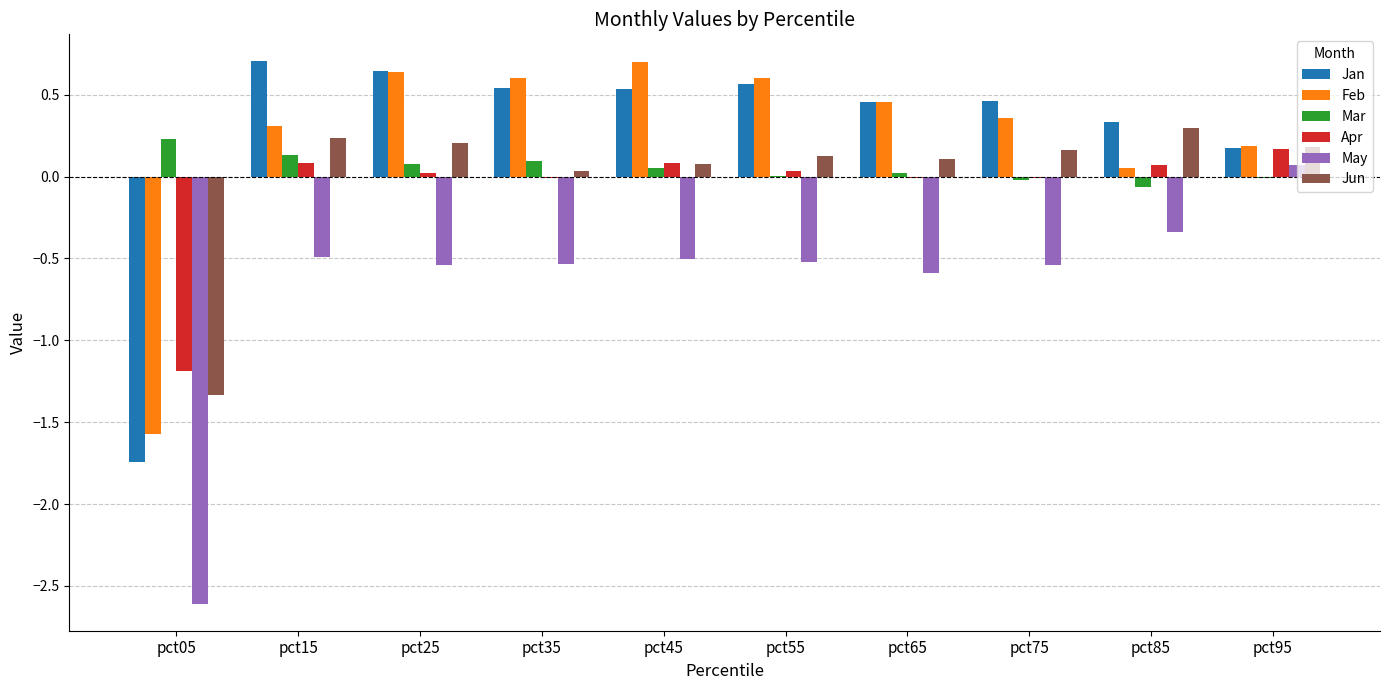

Is it true that Apr equals 0.3 at pct95?

False